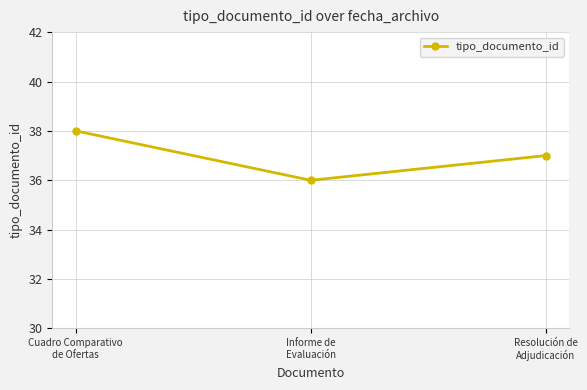

What is the smallest value displayed?

36